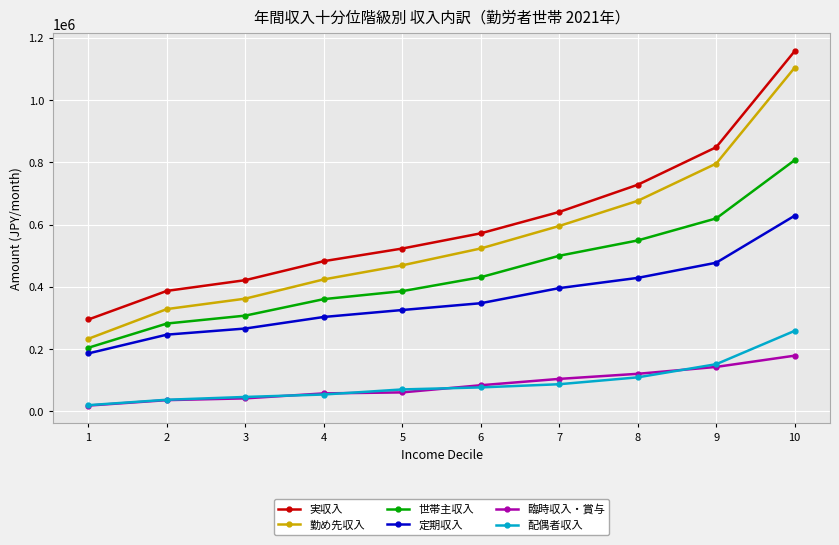

Is this an area chart (filled region under the line)?

No